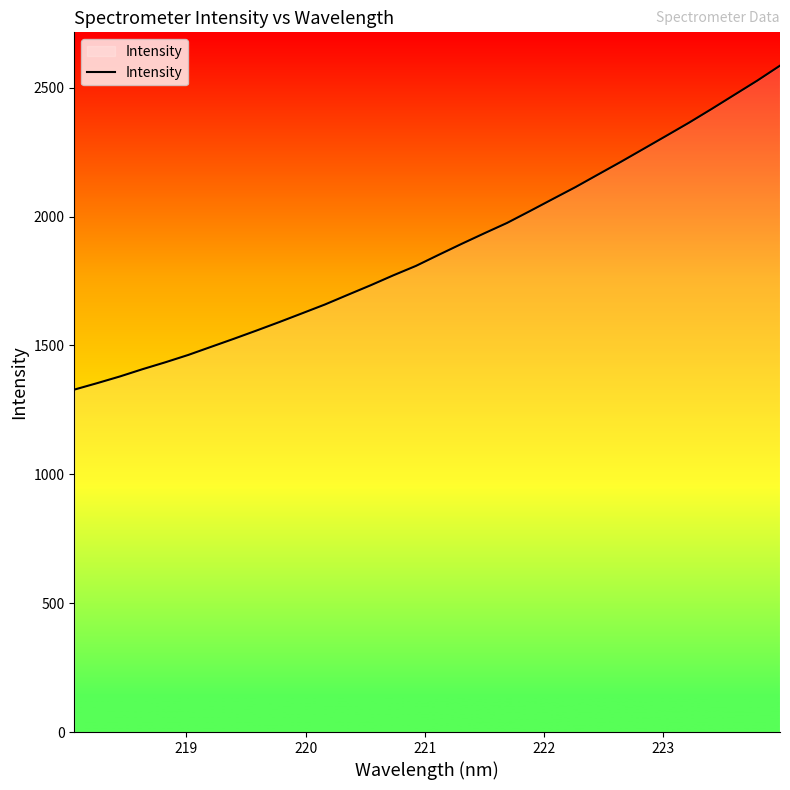

What is the difference between the maximum and minimum values?

1257.2